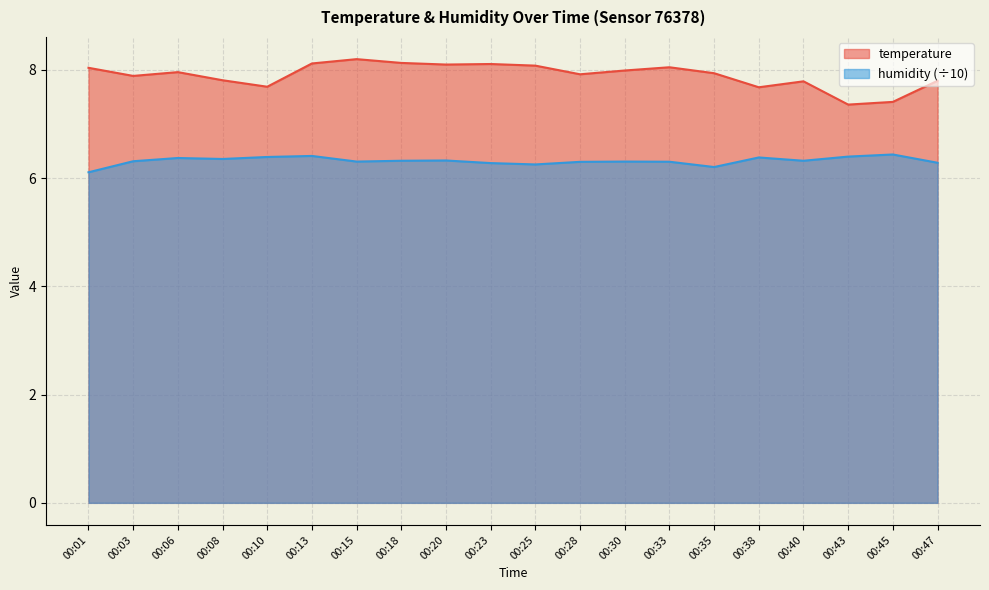

At how many categories does at least one series exceed 6?

20